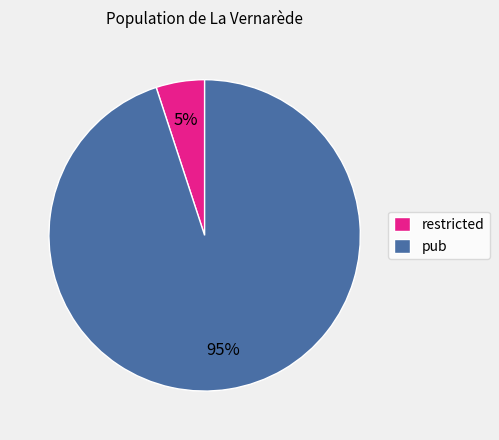

Between pub and restricted, which is larger?

pub